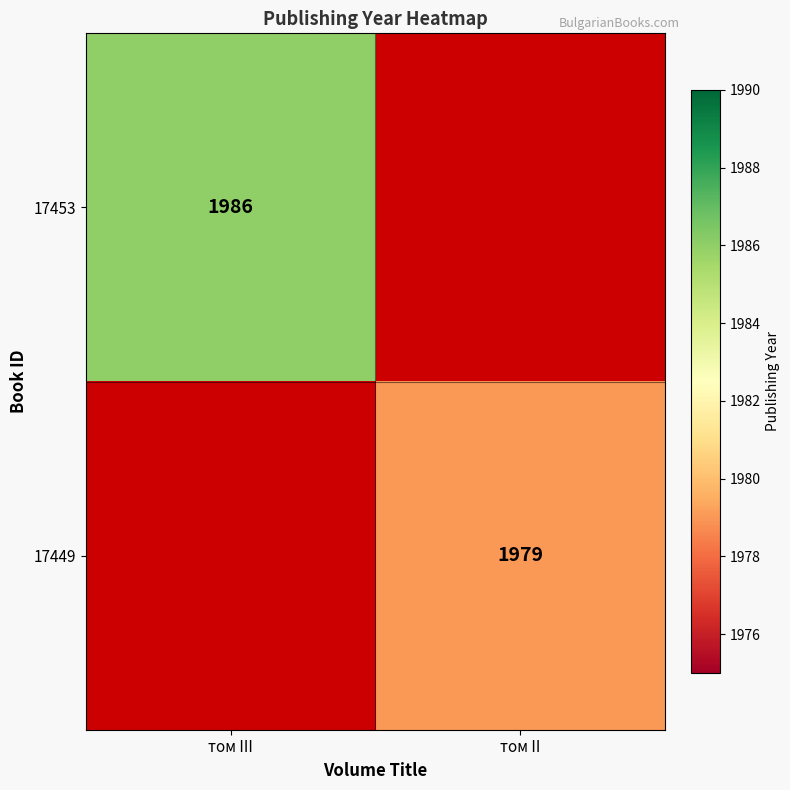

True or false: 17449 has a value of 3377.1 at том II.

False